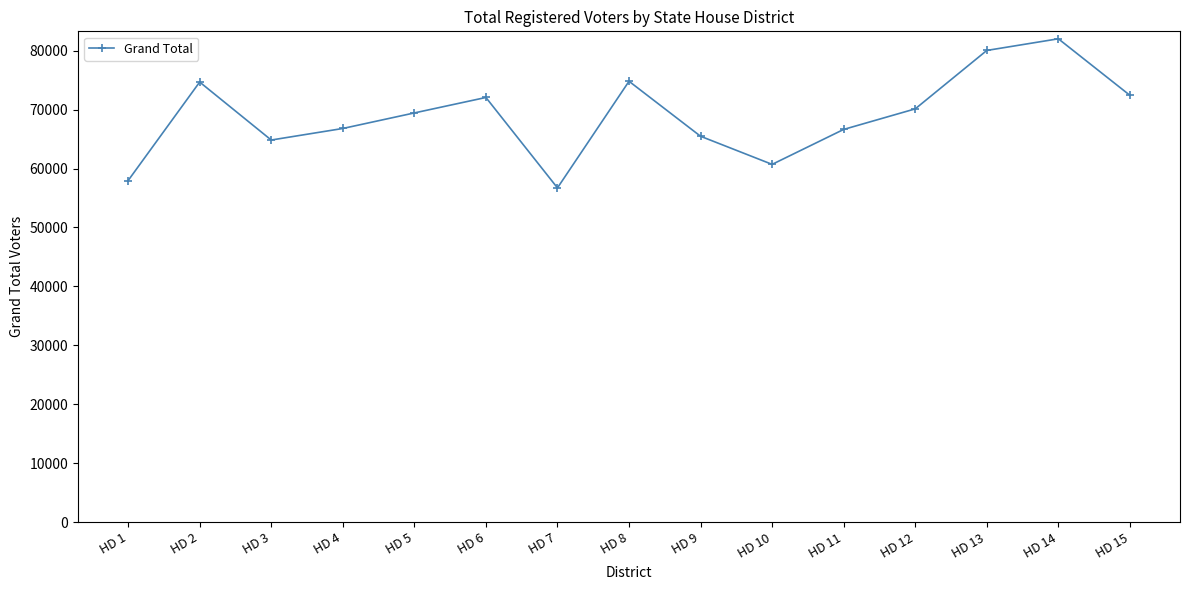

Is it true that the value at HD 9 is 16832?

False